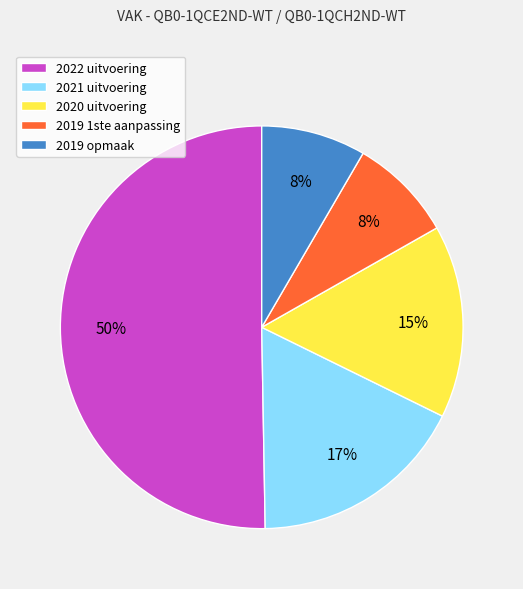

What is the majority slice?

2022 uitvoering